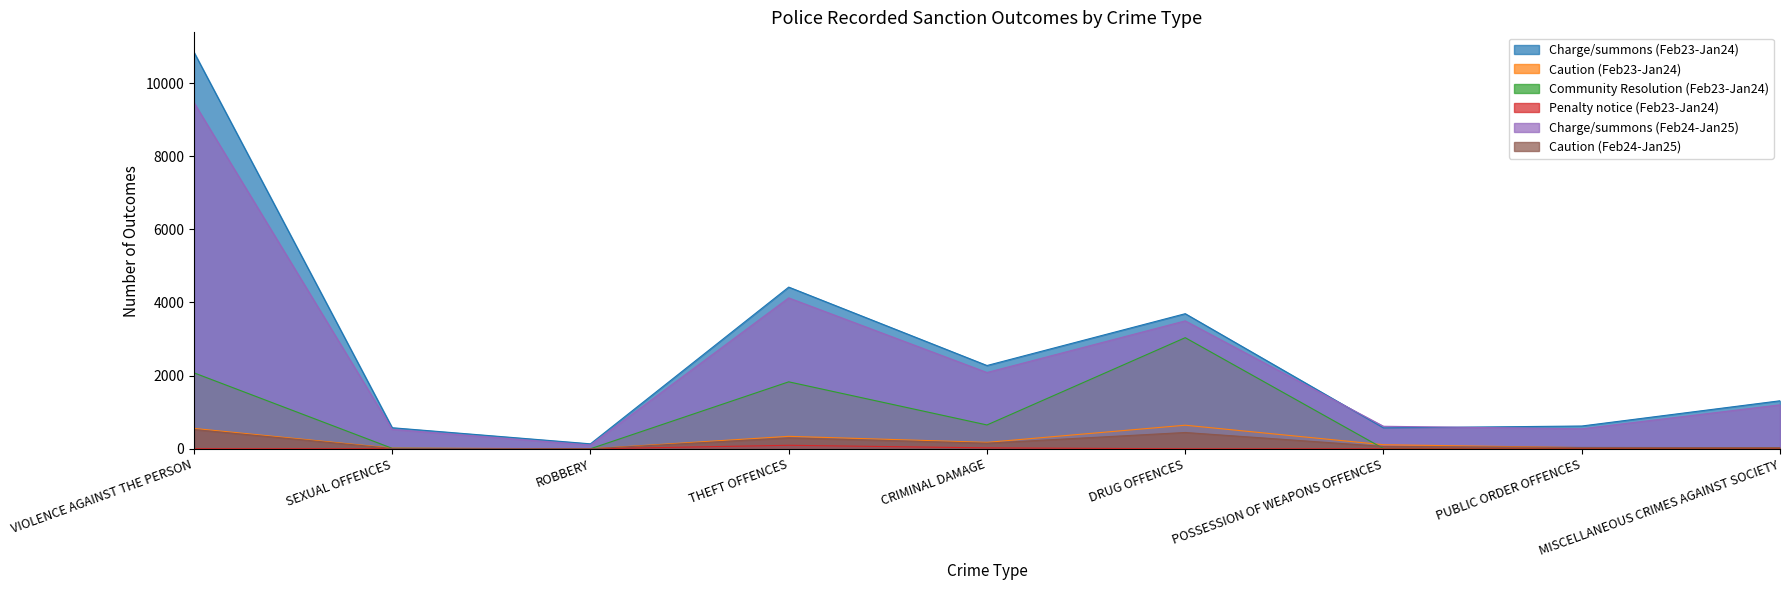

Reading left to right, transcribe all the data shown in this chart.

Charge/summons (Feb23-Jan24): 10844	576	136	4421	2277	3694	571	623	1313
Caution (Feb23-Jan24): 557	19	0	341	176	645	112	32	28
Community Resolution (Feb23-Jan24): 2077	13	1	1831	652	3038	6	1	14
Penalty notice (Feb23-Jan24): 3	2	0	96	26	0	0	0	0
Charge/summons (Feb24-Jan25): 9466	531	102	4126	2086	3498	616	547	1202
Caution (Feb24-Jan25): 527	10	0	299	154	446	65	37	31